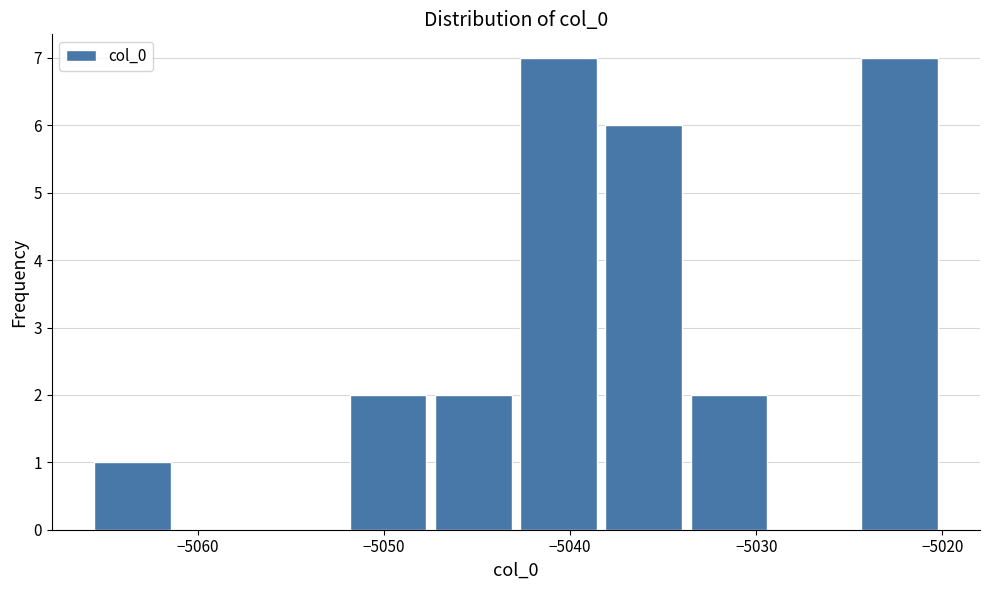

Reading left to right, list every bar in this chart as the range it spans on the x-axis followed by its height. Neither the bar edges nor the heights are printed on the chart, so give them approximately, as read against the axes.

-5066 to -5061: 1
-5061 to -5057: 0
-5057 to -5052: 0
-5052 to -5047: 2
-5047 to -5043: 2
-5043 to -5038: 7
-5038 to -5034: 6
-5034 to -5029: 2
-5029 to -5025: 0
-5025 to -5020: 7